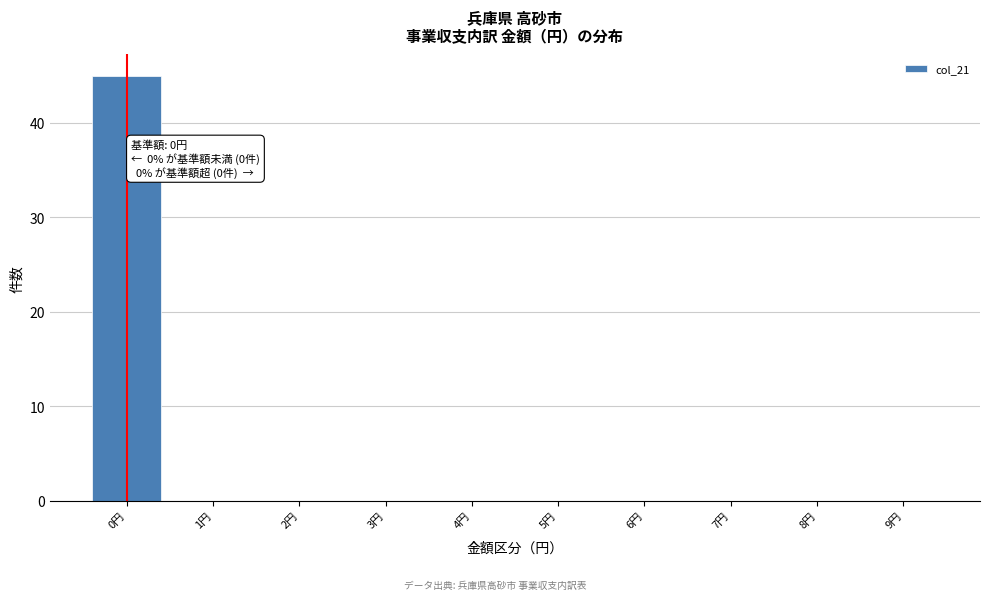

Over which range of the x-axis is the bar tallest?

-0.5 to 0.5